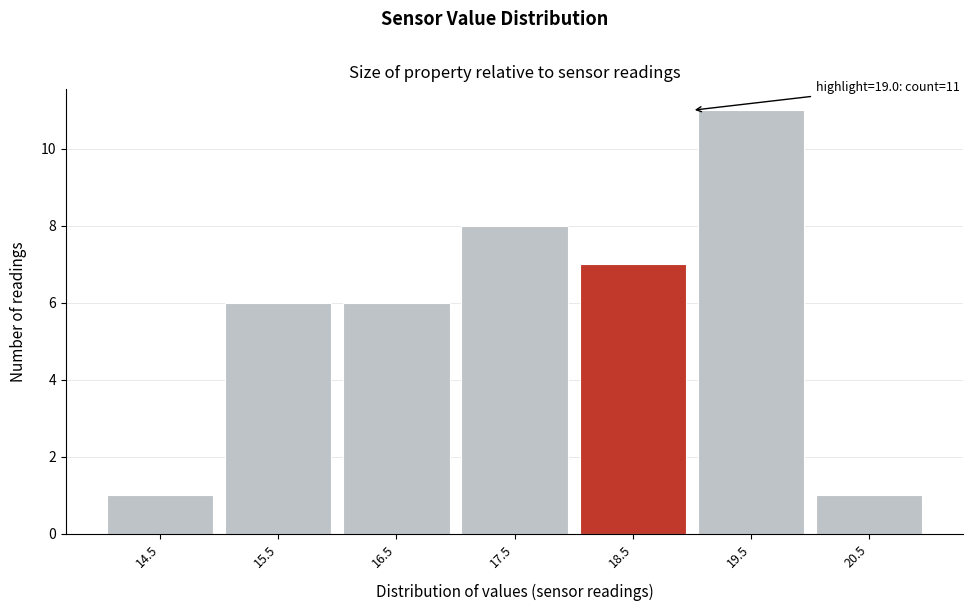

Reading left to right, extract all data points from this chart.

14.5=1	15.5=6	16.5=6	17.5=8	18.5=7	19.5=11	20.5=1